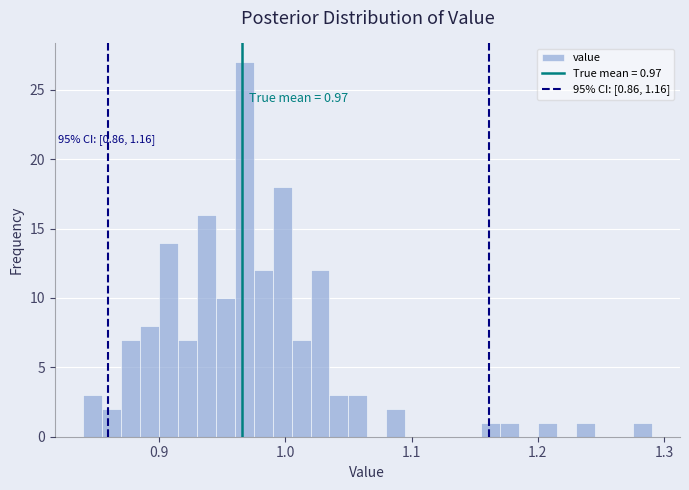

Around what value on the x-axis is the tallest bar? Give the approximate position of its centre, as read against the axis.

0.97